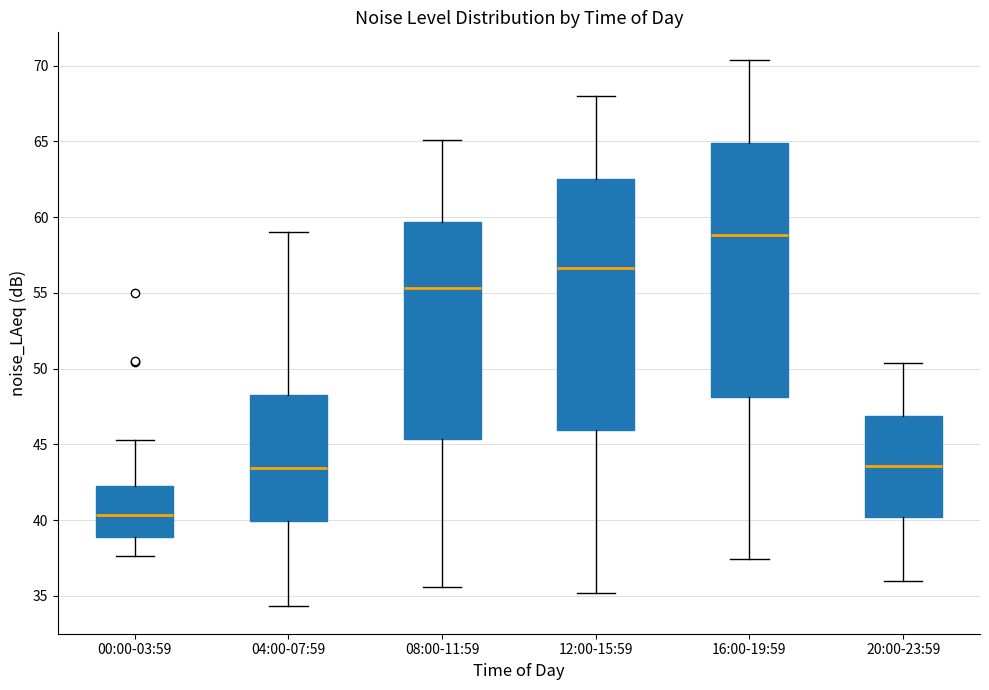

Which box has the highest median line?

16:00-19:59